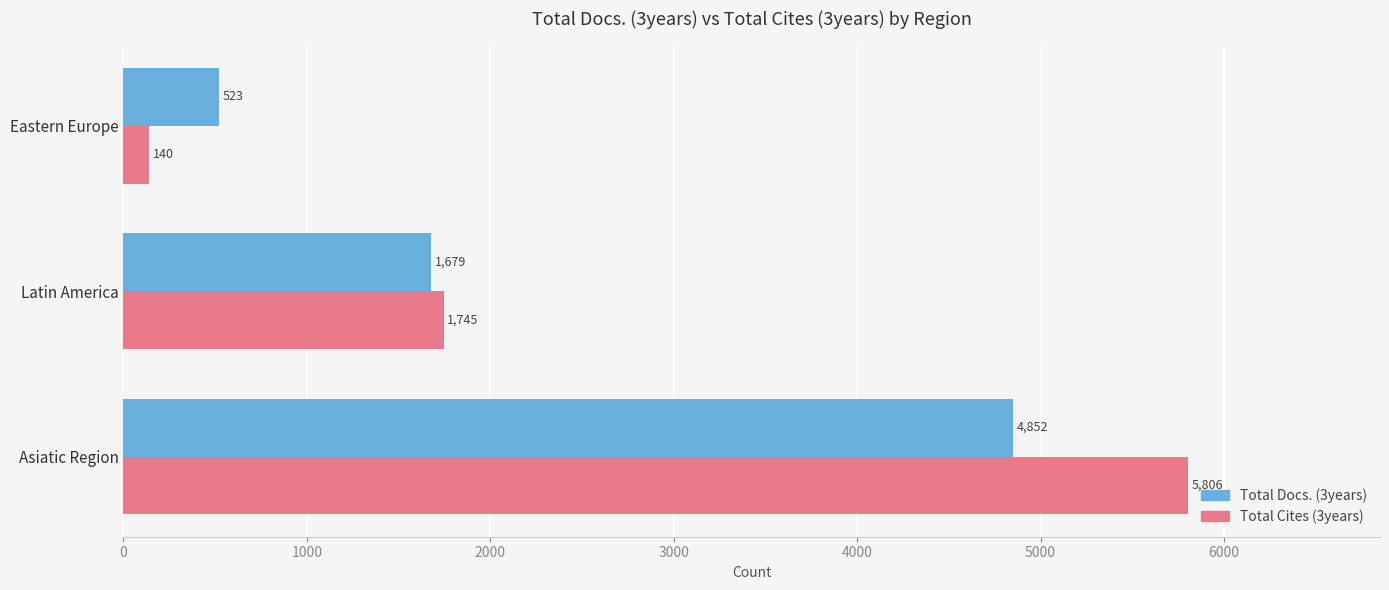

Count the Total Cites (3years) values in the range 140 to 5806.

3